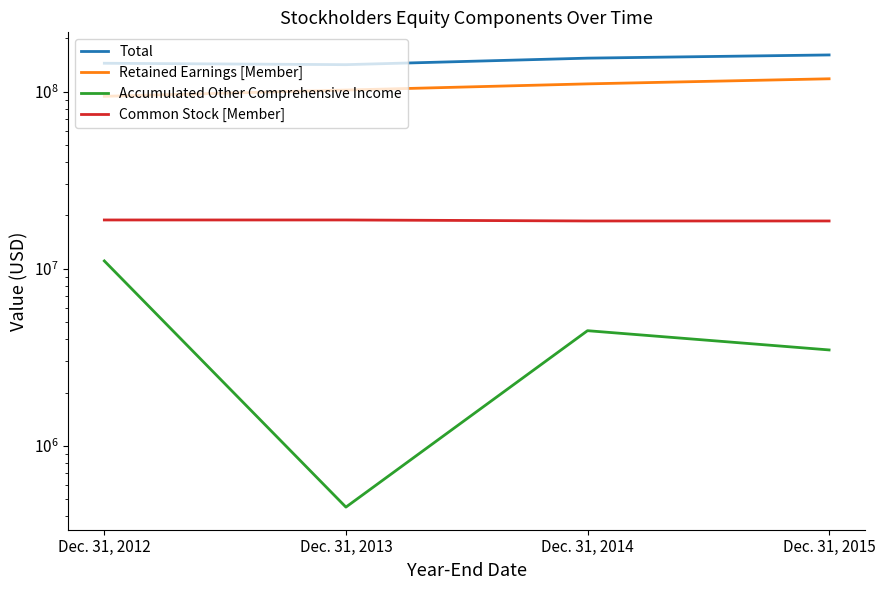

What is the sum of all Retained Earnings [Member] values?

425283951